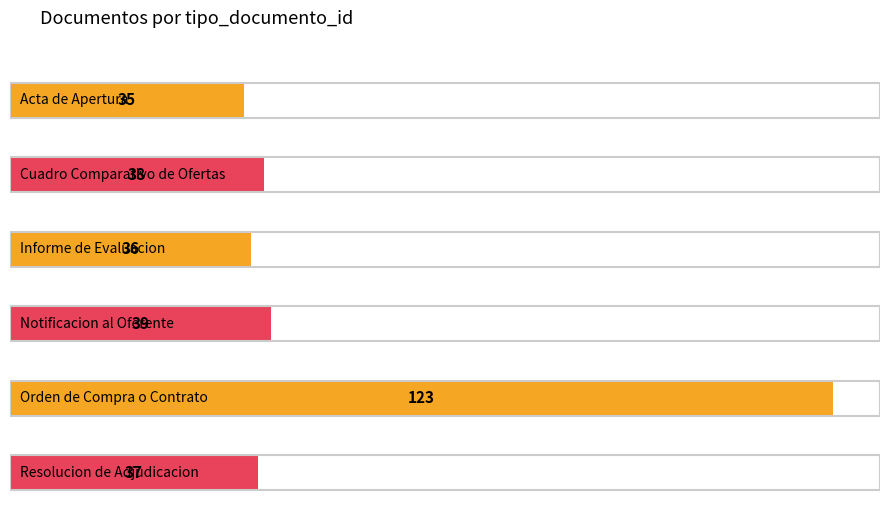

Approximately how many times larger is the value at Informe de Evaluacion compared to Notificacion al Oferente?

0.9